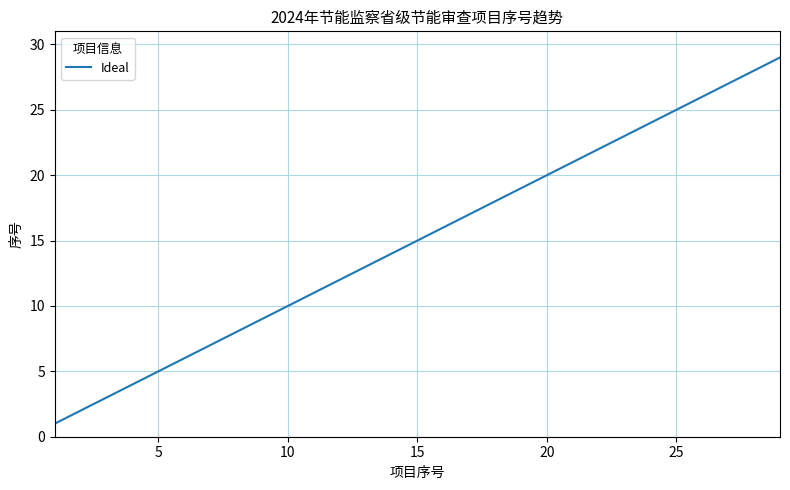

Does the chart display data point markers on the line(s)?

No